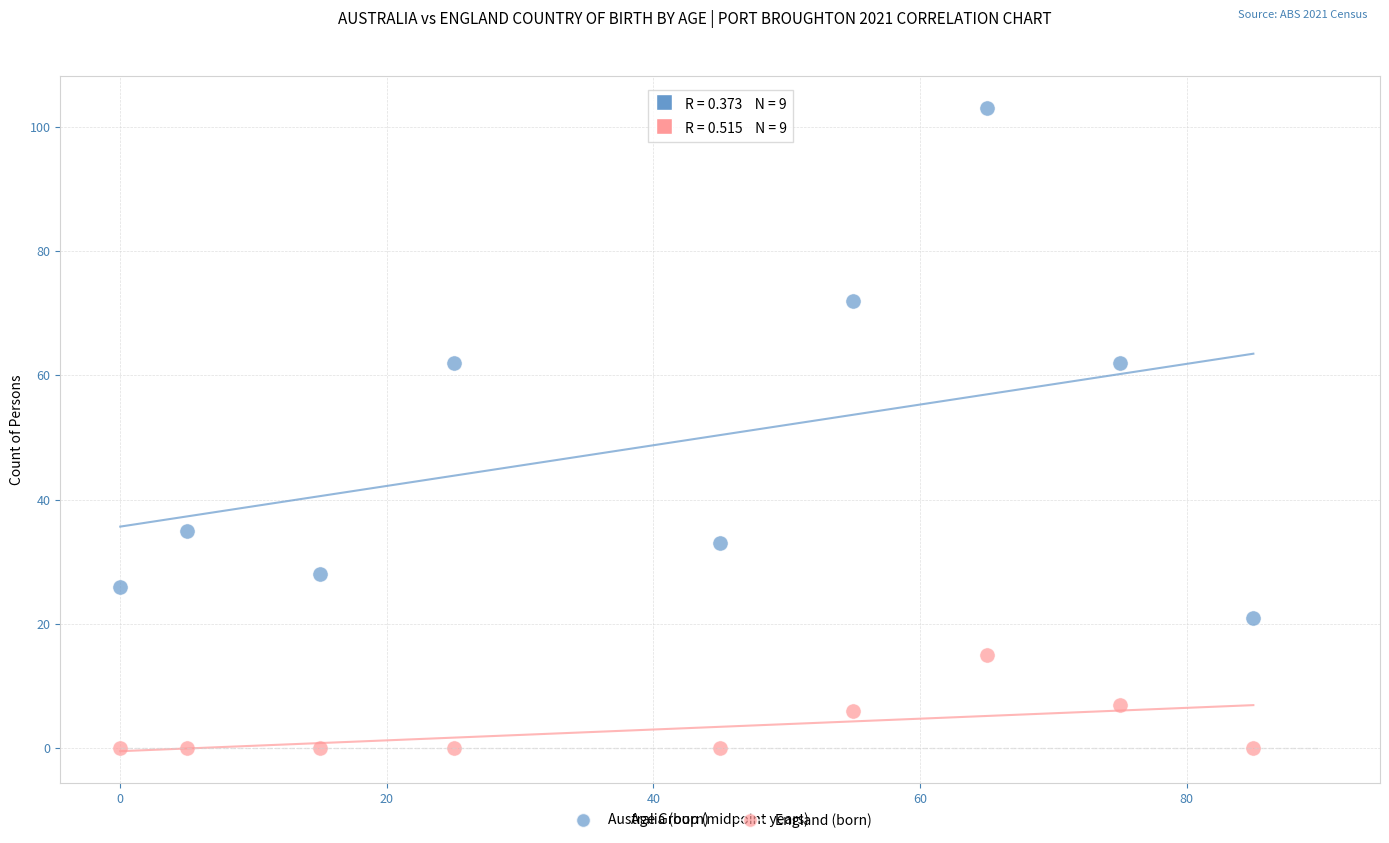

Which series reaches the maximum Y coordinate?

Australia (born)